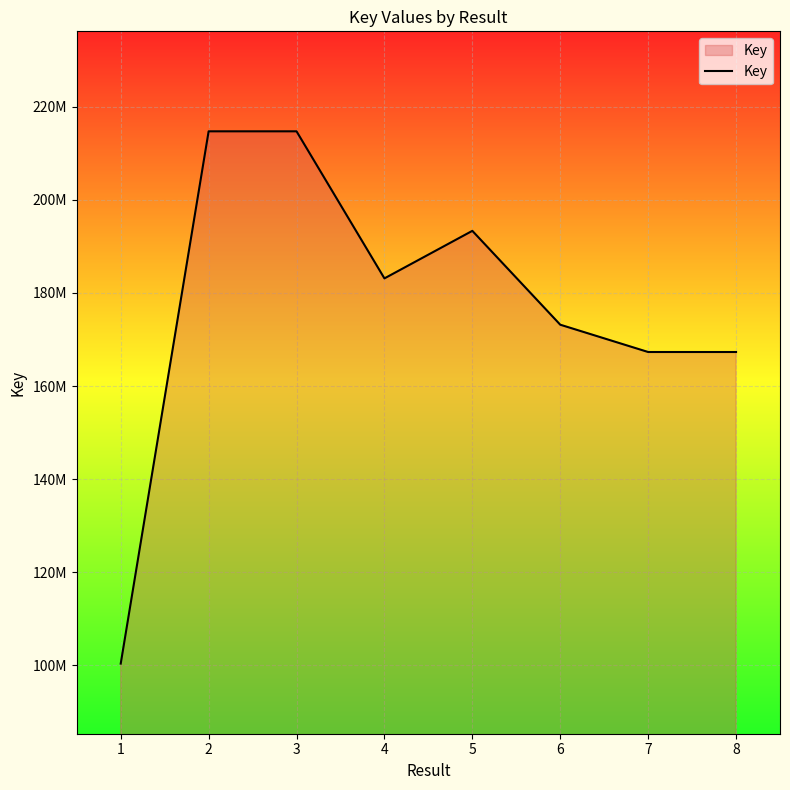

What is the approximate value at 4, to the nearest 10?

183112720